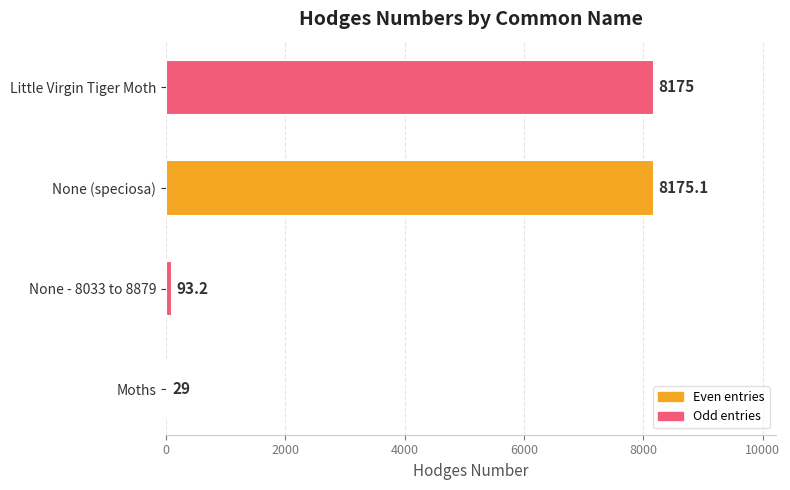

What is the greatest value displayed?

8175.1